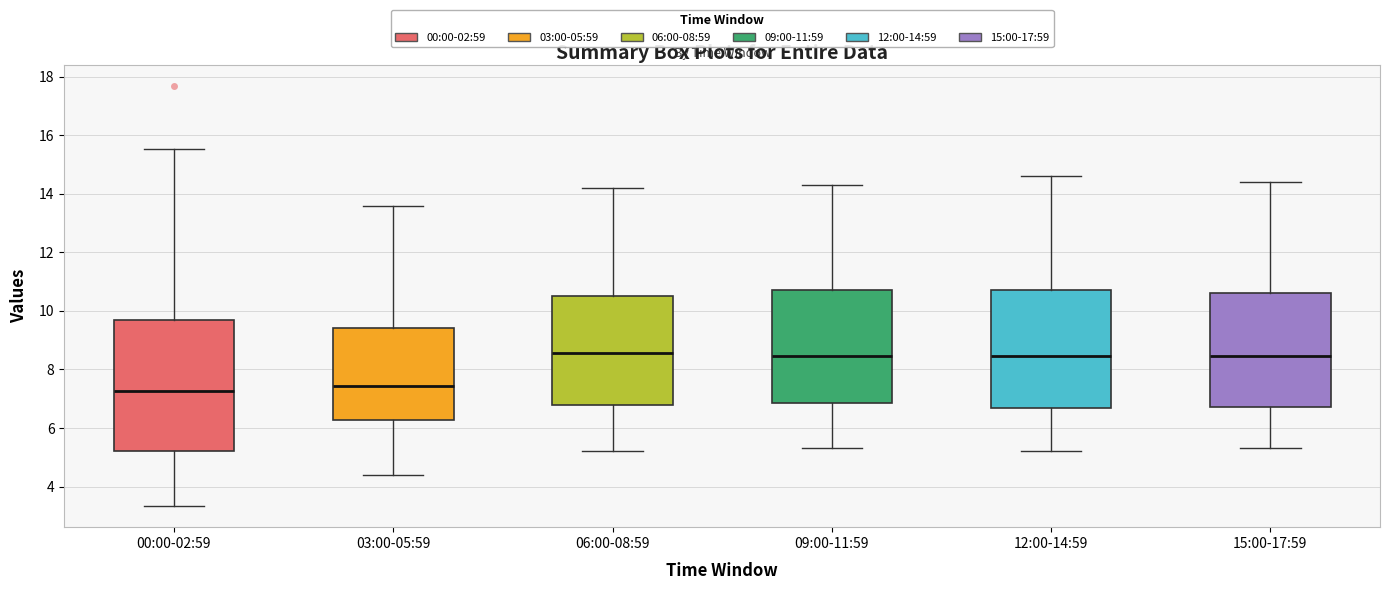

Reading left to right, transcribe this box plot: for each box, give where its median line is, the range the box spans, and where its two whiskers end, as read against the y-axis. The values are not printed on the chart, so give them approximately, as read against the axis.

00:00-02:59: median 7.2, box 5.2 to 9.6, whiskers 3.4 to 15.6
03:00-05:59: median 7.4, box 6.2 to 9.4, whiskers 4.4 to 13.6
06:00-08:59: median 8.6, box 6.8 to 10.6, whiskers 5.2 to 14.2
09:00-11:59: median 8.4, box 6.8 to 10.8, whiskers 5.4 to 14.4
12:00-14:59: median 8.4, box 6.6 to 10.8, whiskers 5.2 to 14.6
15:00-17:59: median 8.4, box 6.8 to 10.6, whiskers 5.4 to 14.4